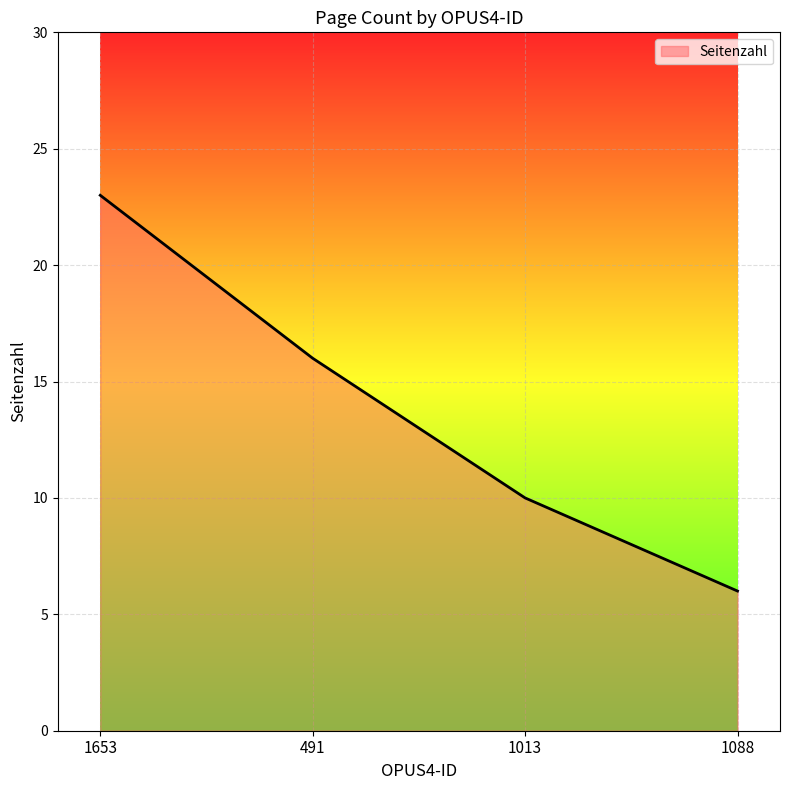

What value does the data have at 491, to the nearest 10?

20